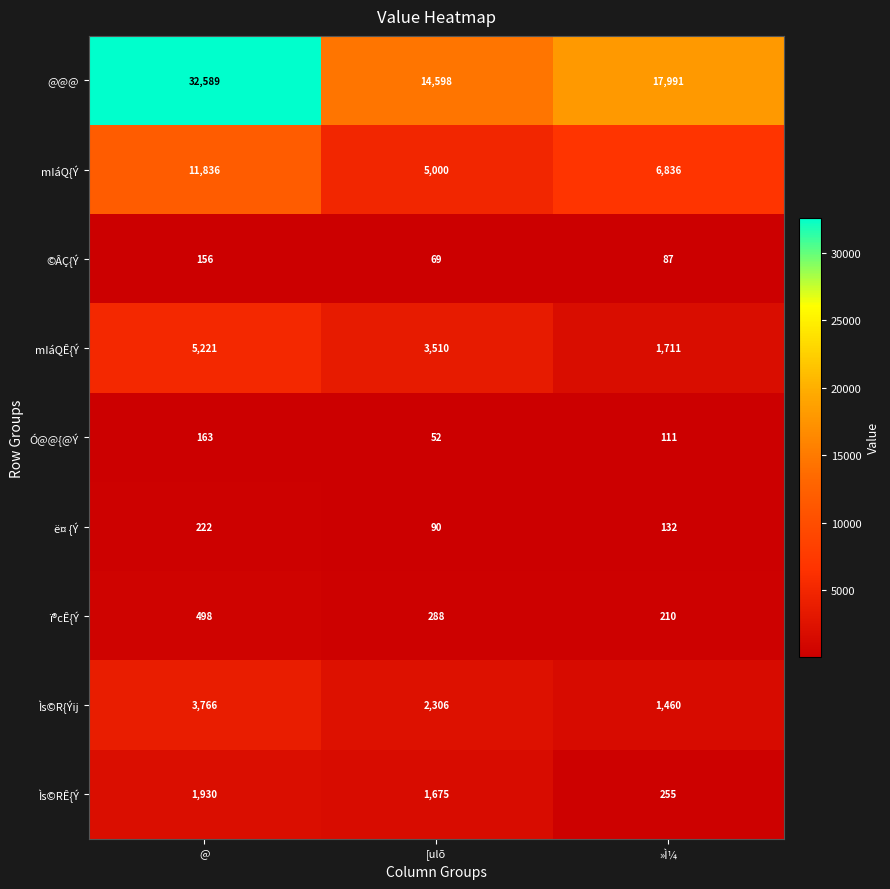

Which series changed the most between @ and [ulõ?

@@@